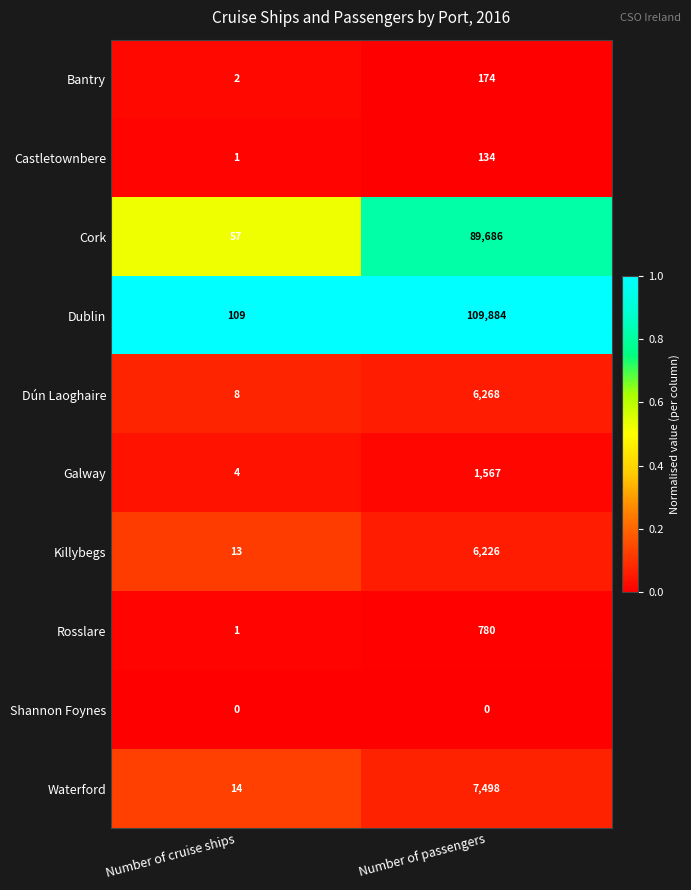

Rank the series by their maximum value, from highest to lowest.

Dublin, Cork, Waterford, Dún Laoghaire, Killybegs, Galway, Rosslare, Bantry, Castletownbere, Shannon Foynes